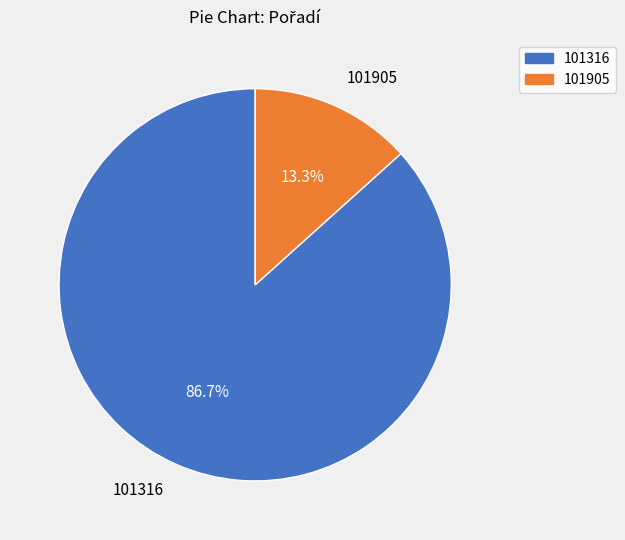

Is there a majority slice in this chart?

Yes